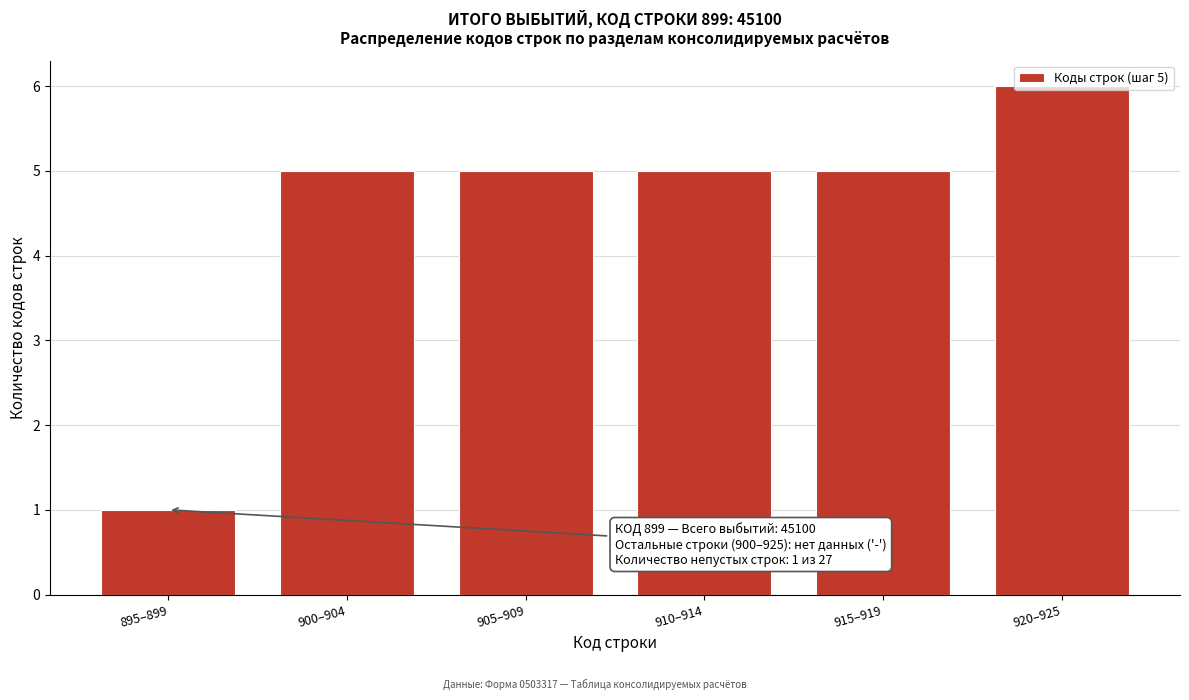

What is the sum of all values?

27